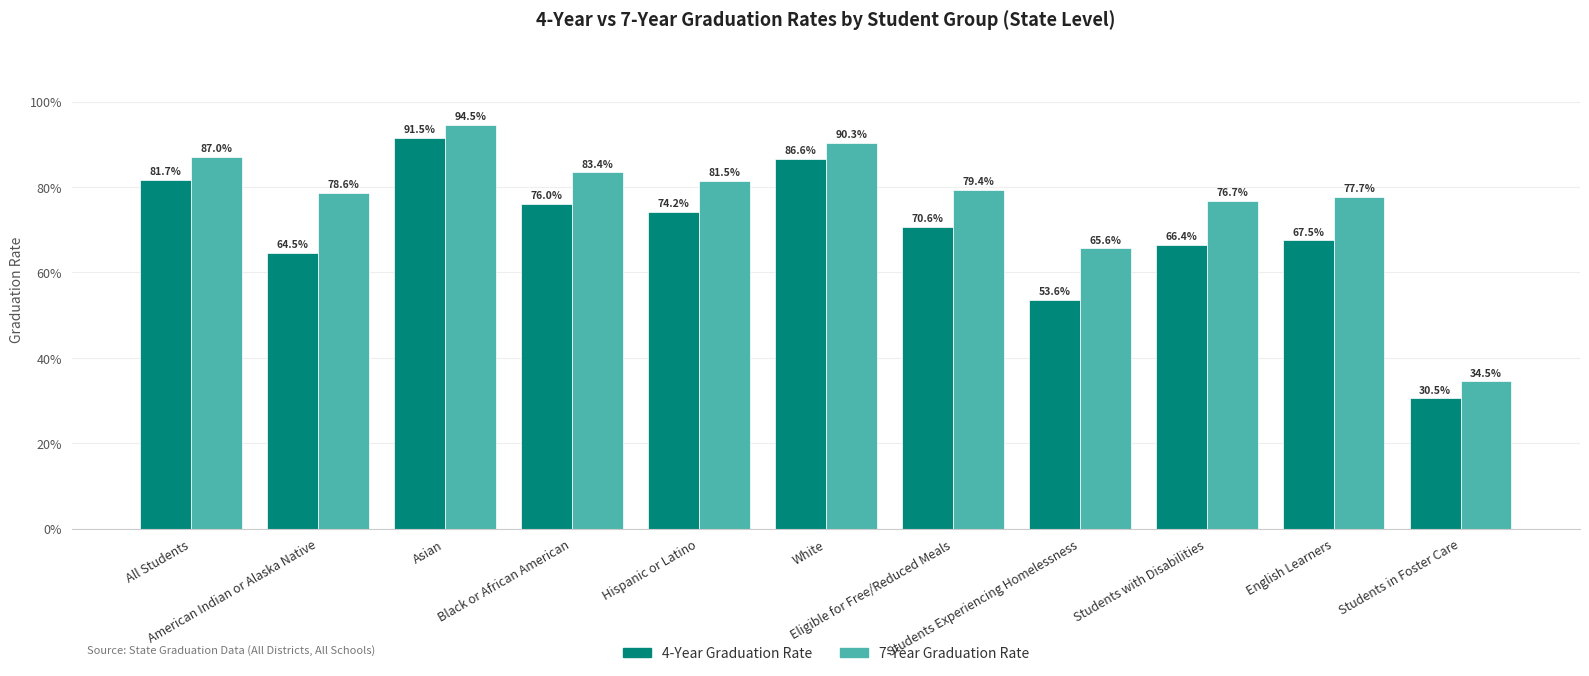

Reading left to right, list all the values displayed in this chart.

4-Year Graduation Rate: All Students=0.8	American Indian or Alaska Native=0.6	Asian=0.9	Black or African American=0.8	Hispanic or Latino=0.7	White=0.9	Eligible for Free/Reduced Meals=0.7	Students Experiencing Homelessness=0.5	Students with Disabilities=0.7	English Learners=0.7	Students in Foster Care=0.3
7-Year Graduation Rate: All Students=0.9	American Indian or Alaska Native=0.8	Asian=0.9	Black or African American=0.8	Hispanic or Latino=0.8	White=0.9	Eligible for Free/Reduced Meals=0.8	Students Experiencing Homelessness=0.7	Students with Disabilities=0.8	English Learners=0.8	Students in Foster Care=0.3